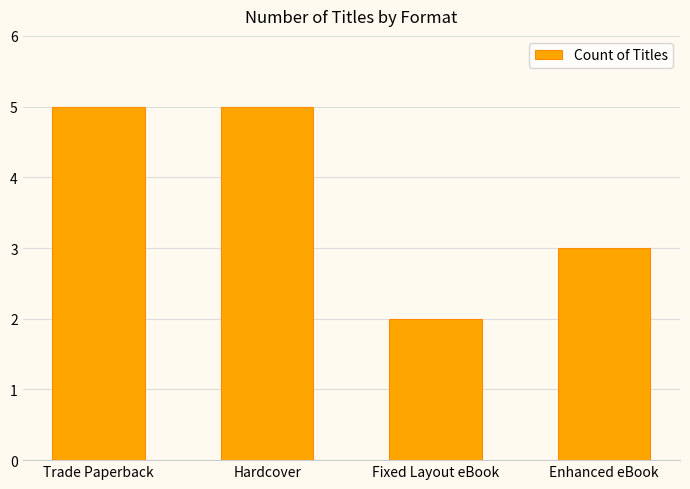

What is the maximum value shown in the chart?

5